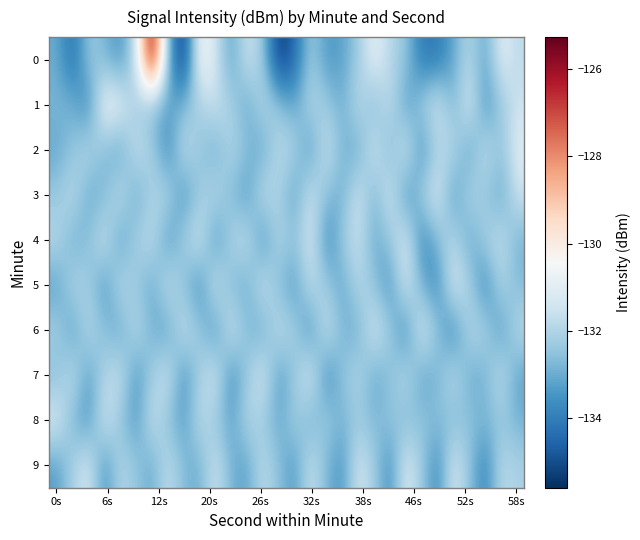

Which series has the largest total across all categories?

1